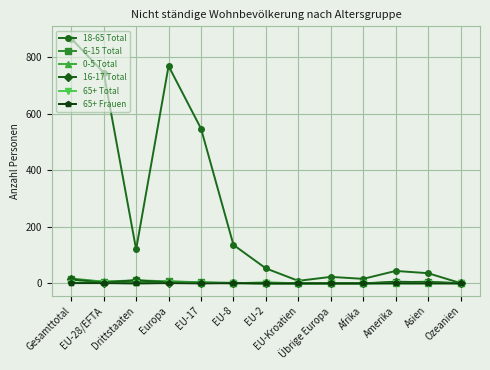

What is the label of the 8th point from the right?

EU-8